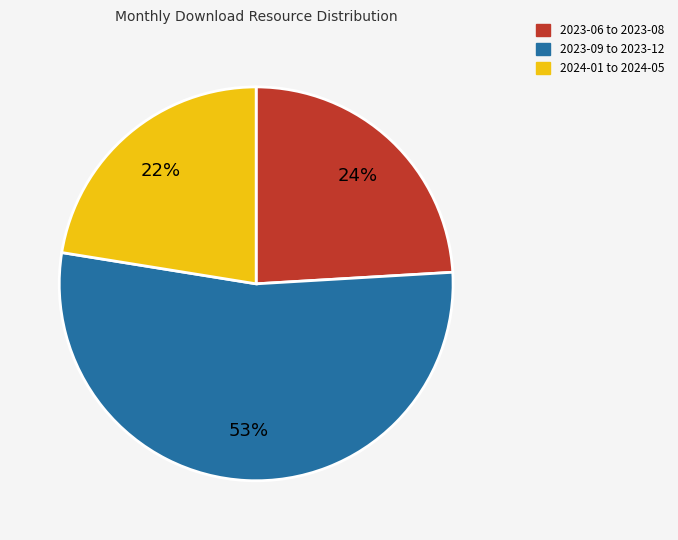

To the nearest percent, what is the average slice percentage?

33%